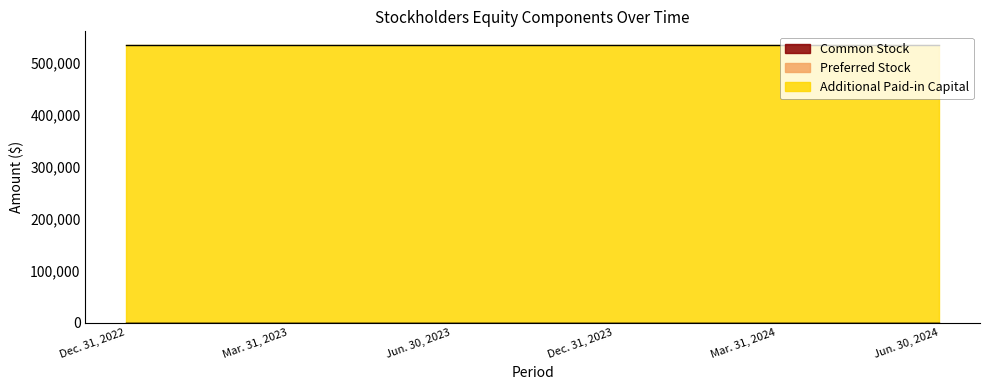

Which series changed the most between Dec. 31, 2022 and Mar. 31, 2023?

Common Stock